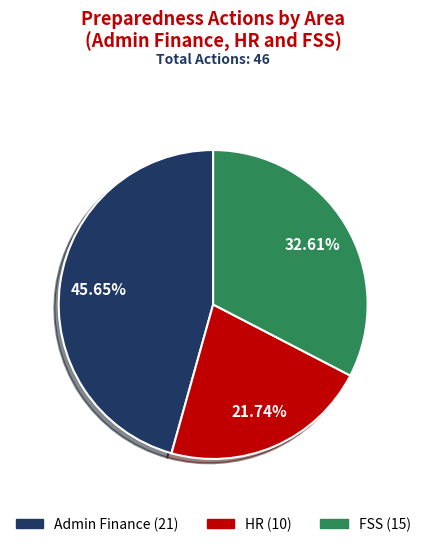

The Admin Finance slice represents 39% of the pie. True or false?

False